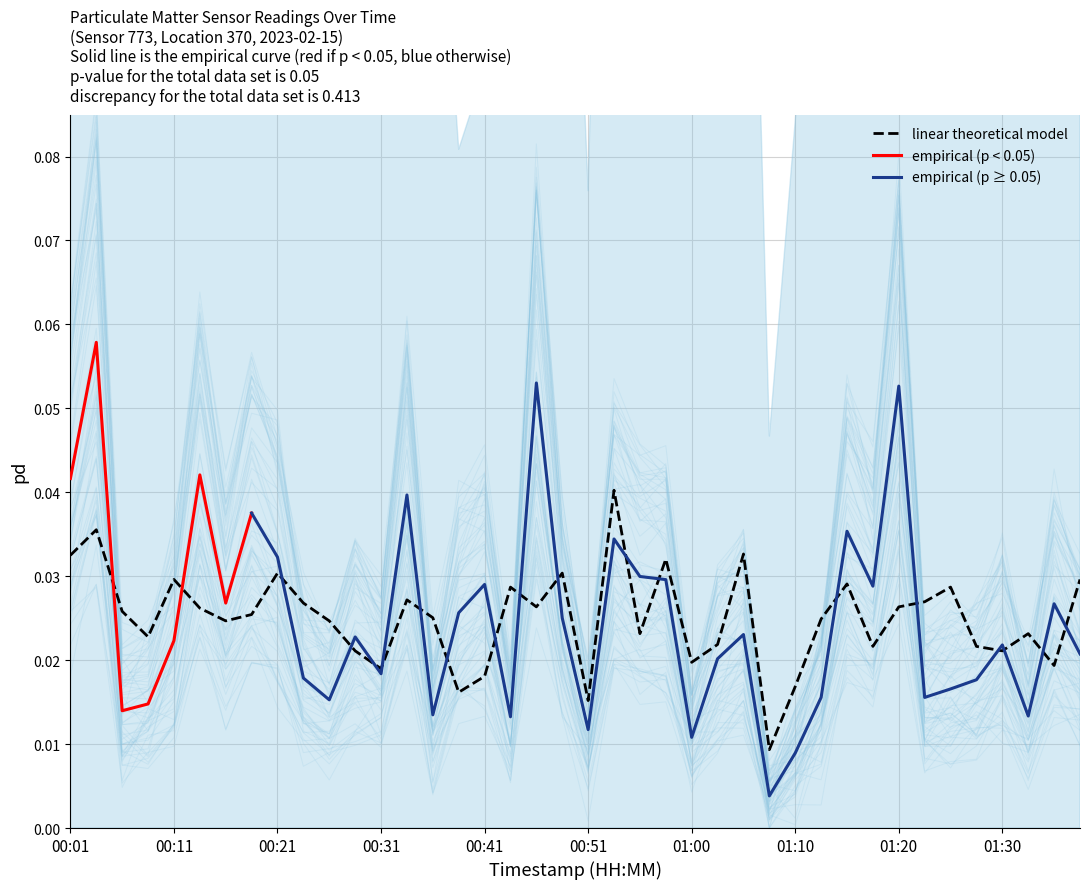

True or false: P1 and P2 cross at least once.

True